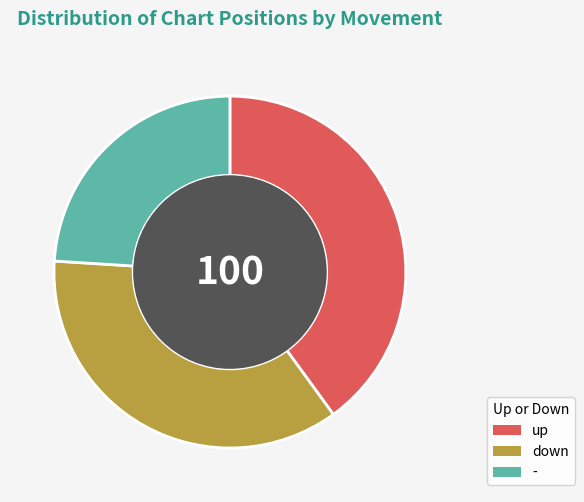

Between up and down, which is larger?

up